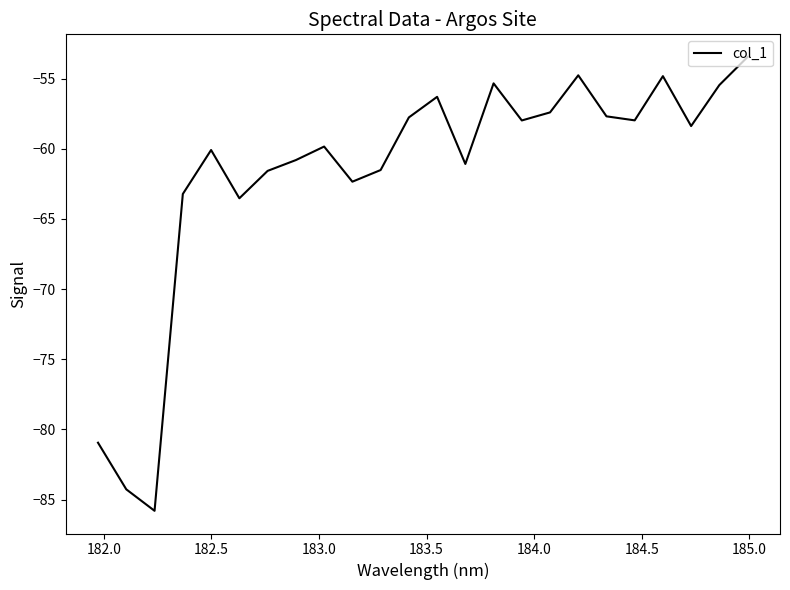

What is the sum of all values?

-1482.3